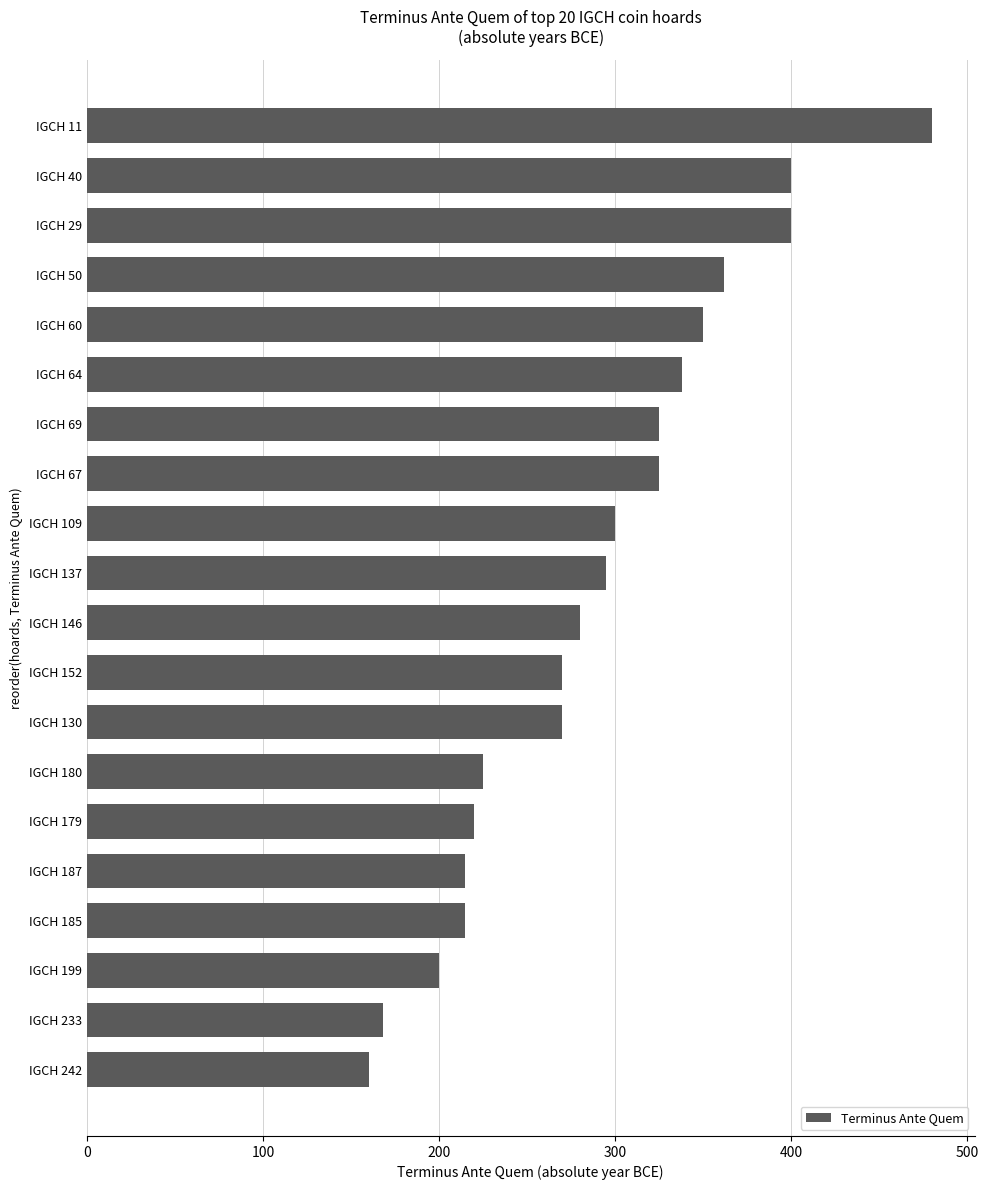

What is the smallest value displayed?

160